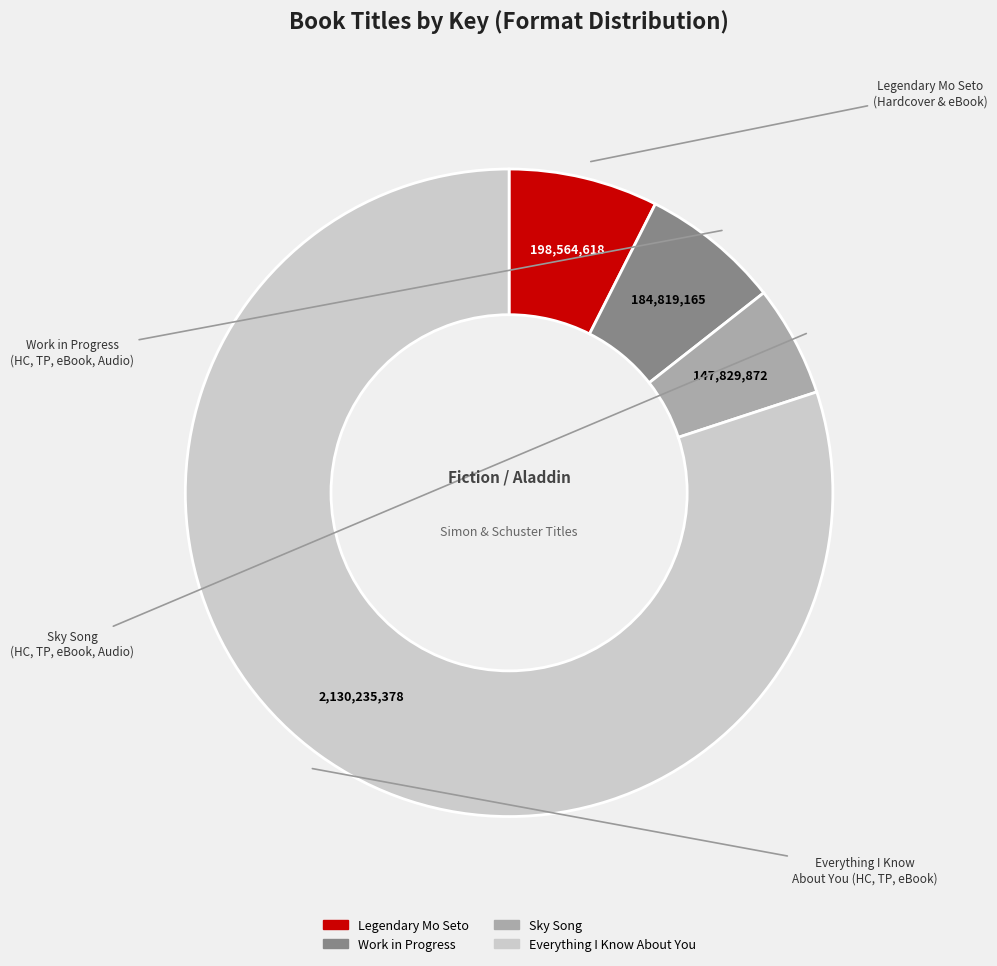

Is it true that Work in Progress is 13% of the pie?

False